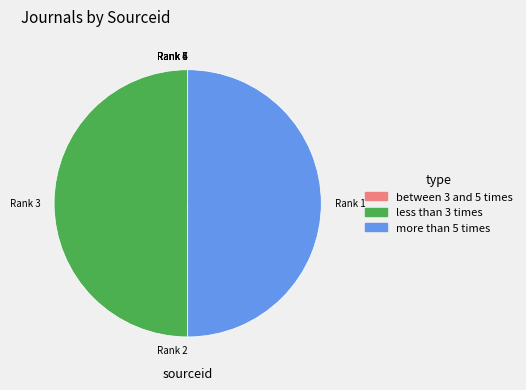

Approximately how many times larger is the value at Rank 3 compared to Rank 1?

1.0